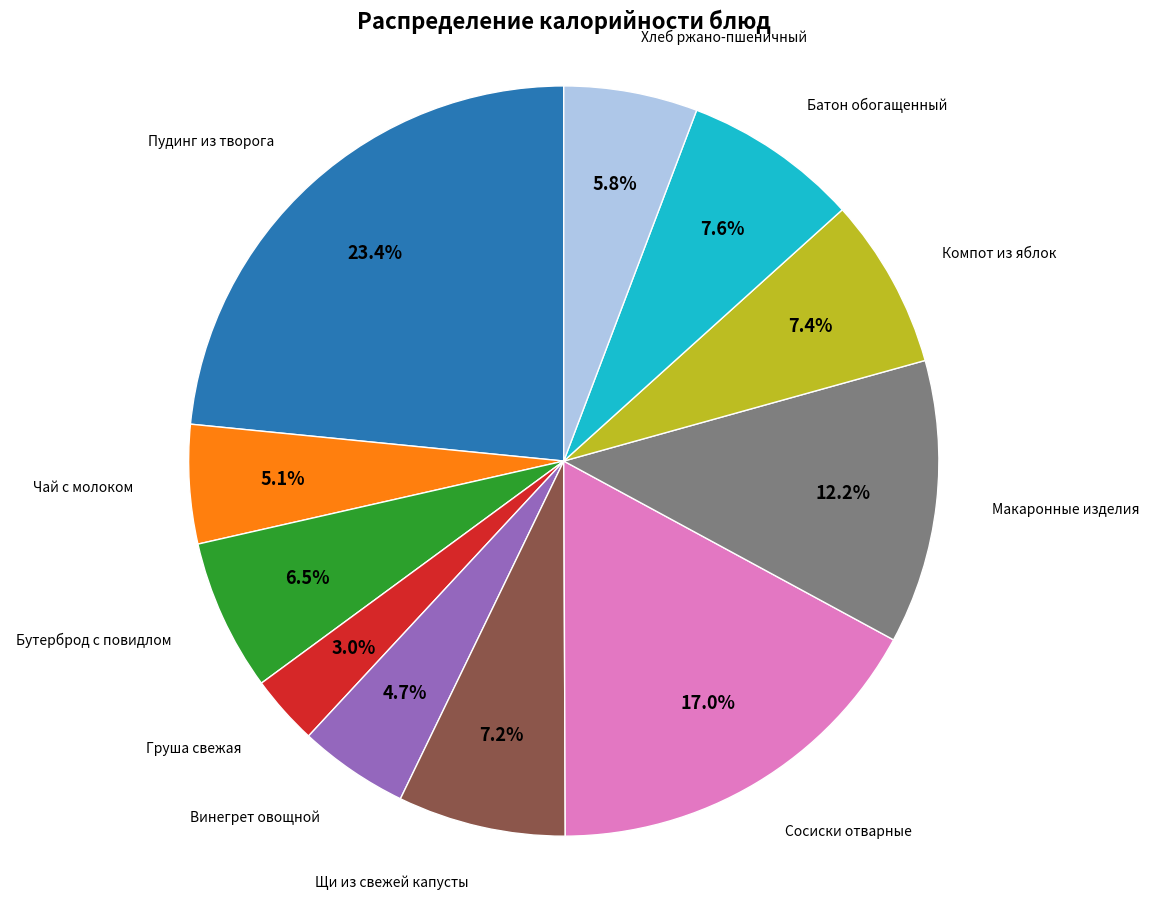

Does any single category account for the majority?

No